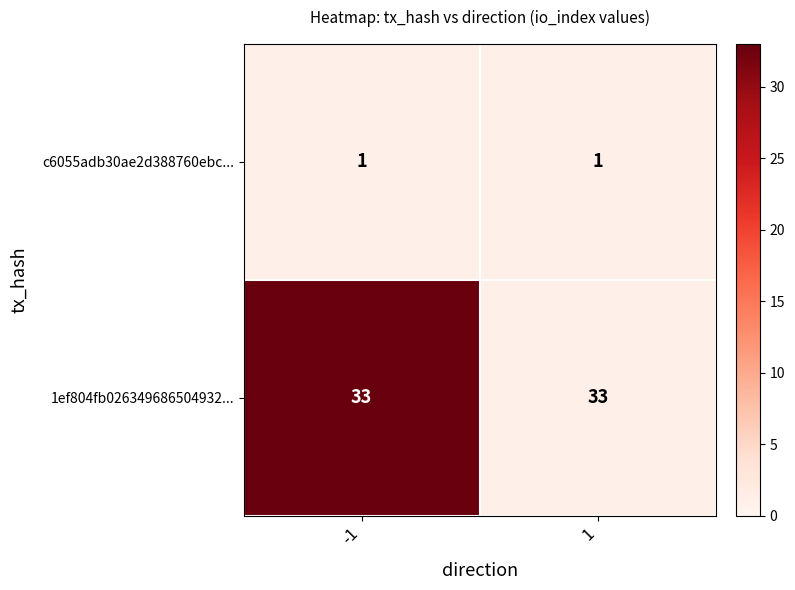

What is the greatest value displayed?

33